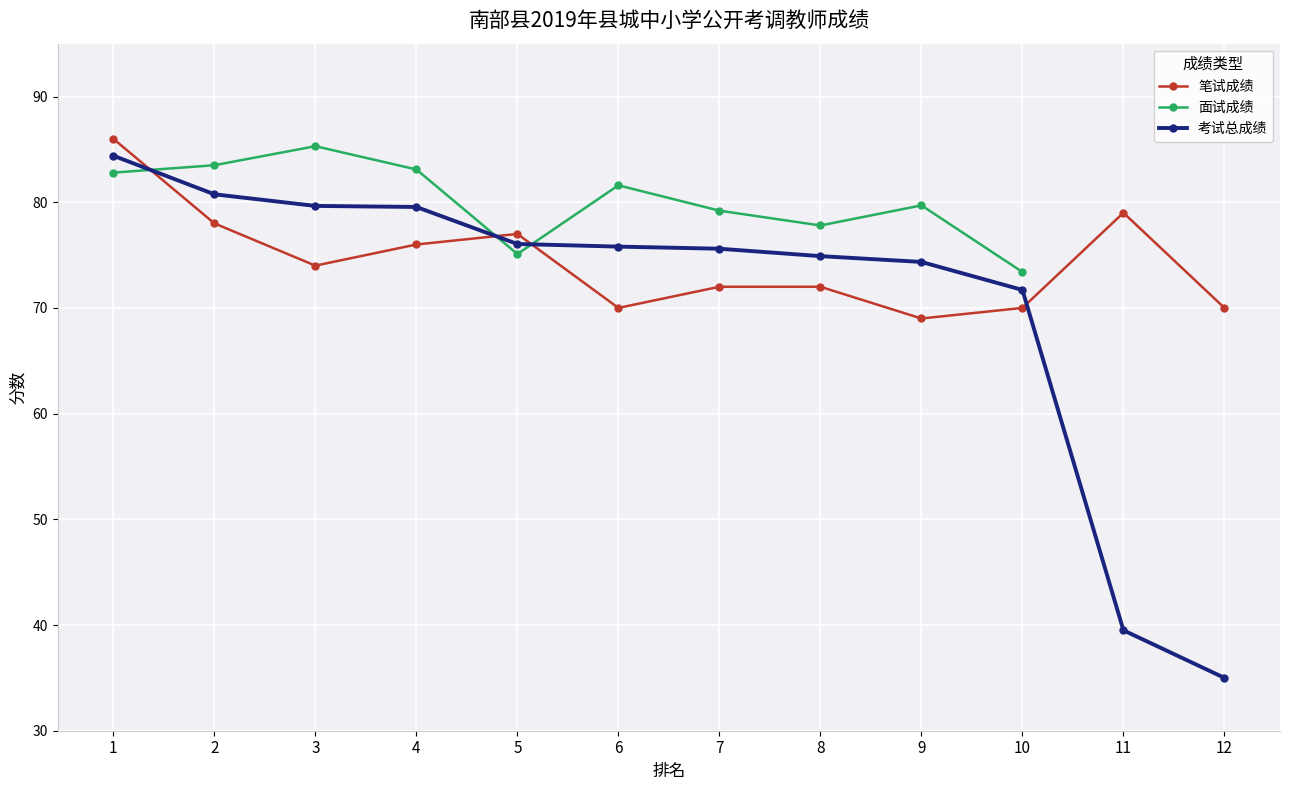

Which series has the largest total across all categories?

笔试成绩